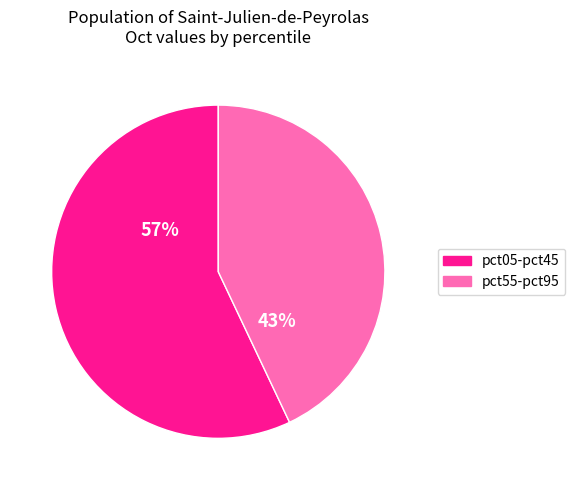

To the nearest percent, what is the difference between the largest and smallest slice percentages?

14%